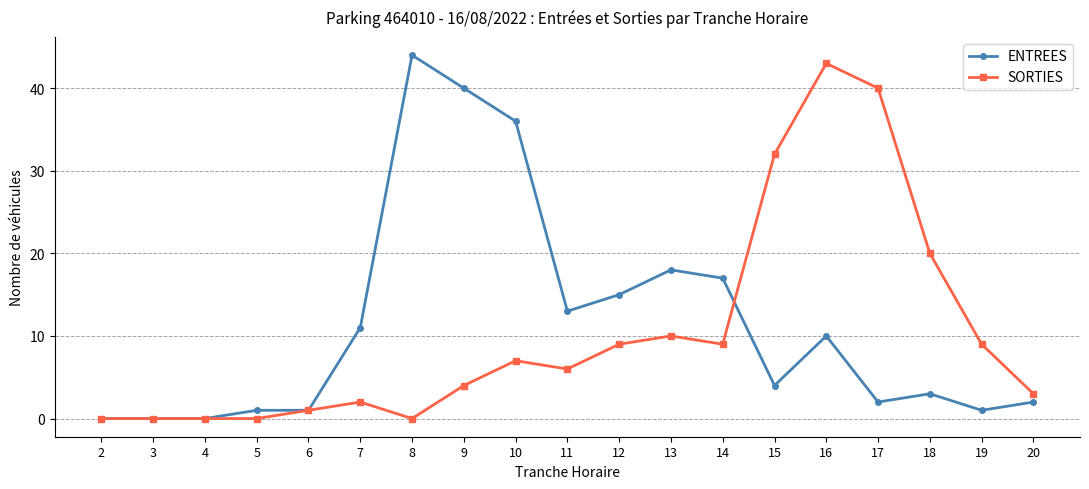

Rank the series by their maximum value, from lowest to highest.

SORTIES, ENTREES